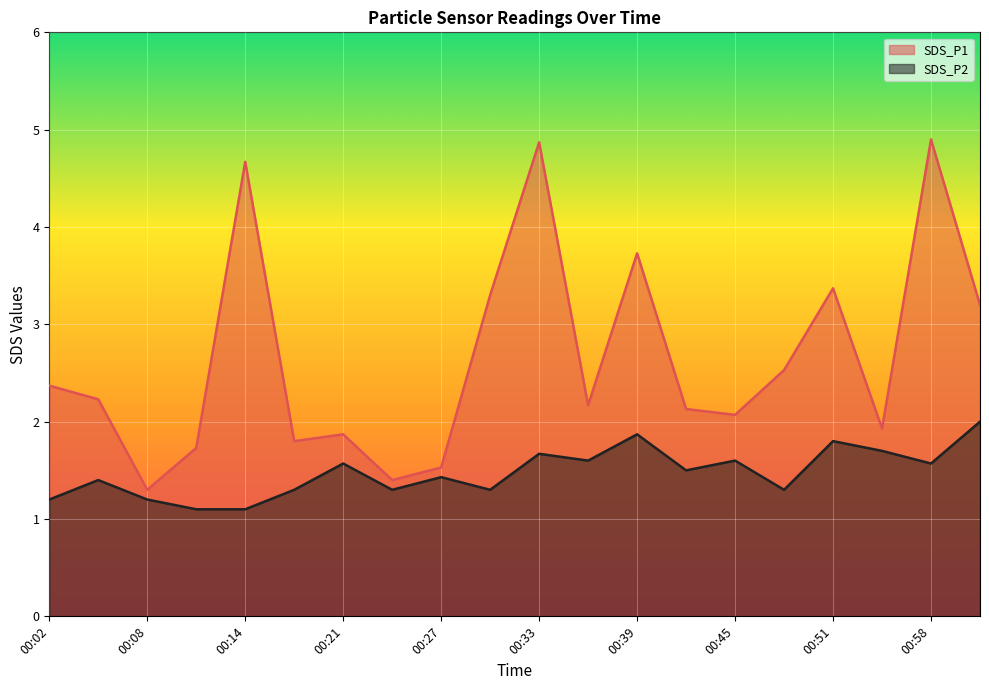

Is it true that SDS_P2 equals 1.3 at 00:18?

True